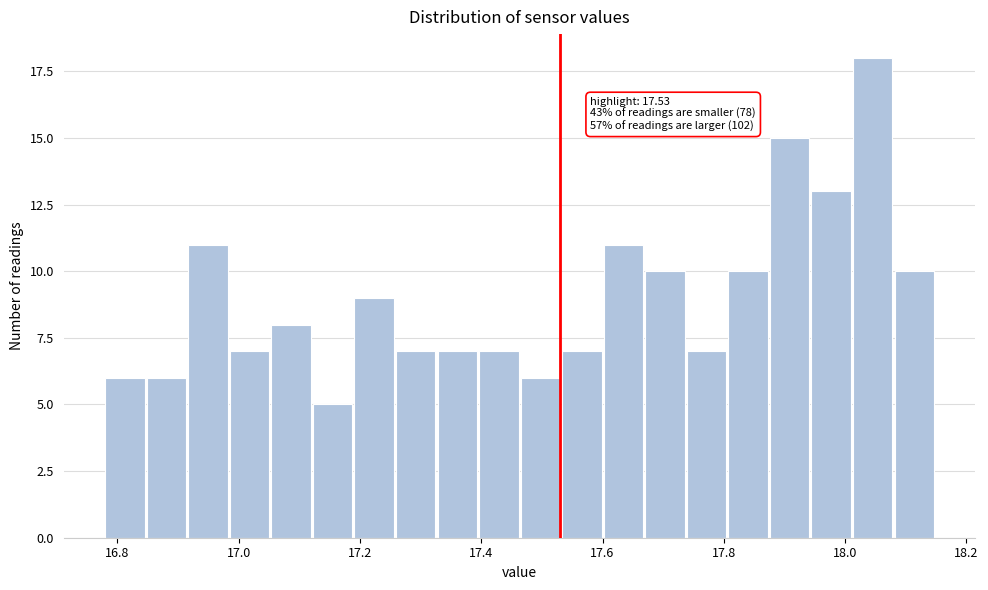

Around what value on the x-axis is the tallest bar? Give the approximate position of its centre, as read against the axis.

18.04